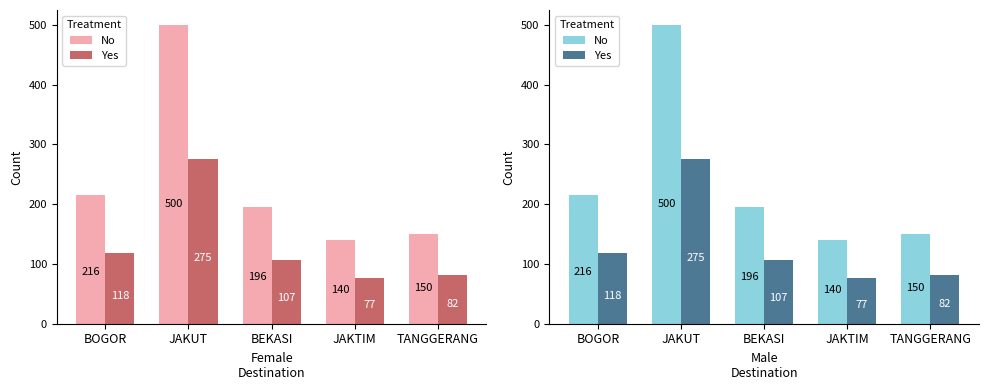

Read the No value at BOGOR.

216